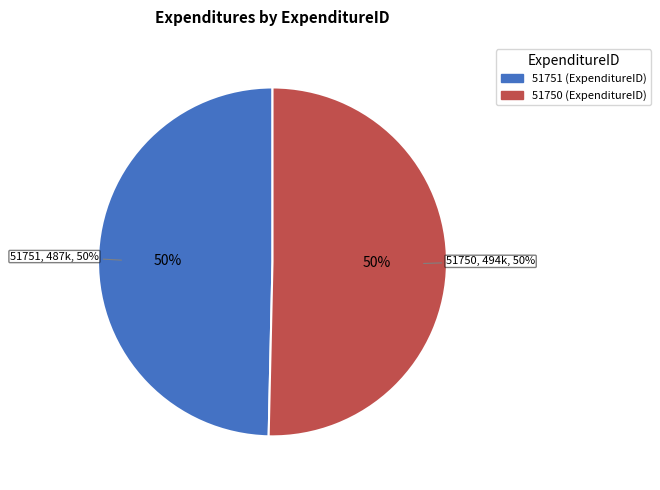

What percentage is the 51751 slice, to the nearest percent?

50%